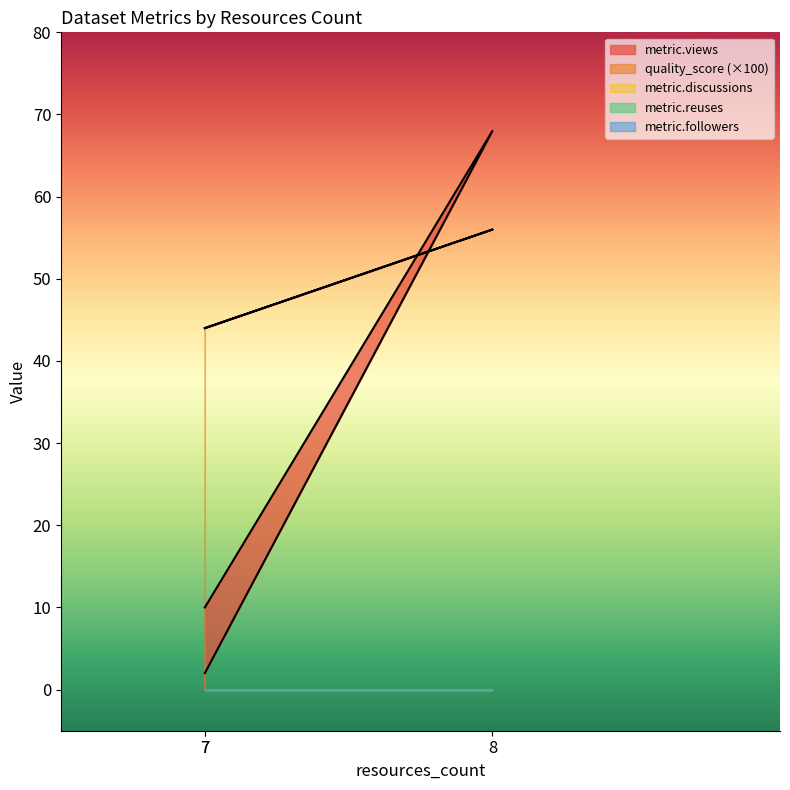

Which category has the lowest value in the quality_score series?

7